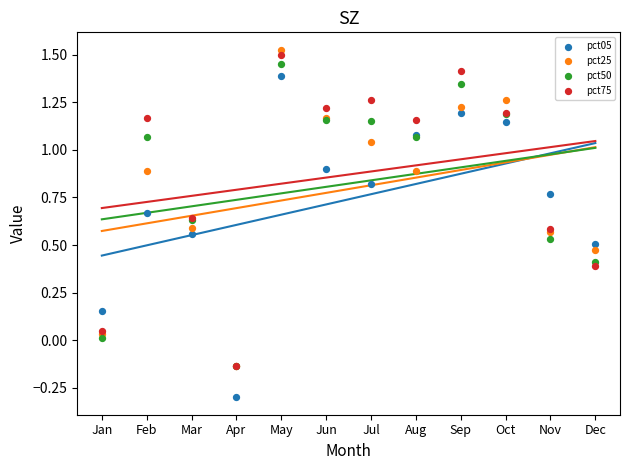

Which series has the largest Y range (max minus min)?

pct05